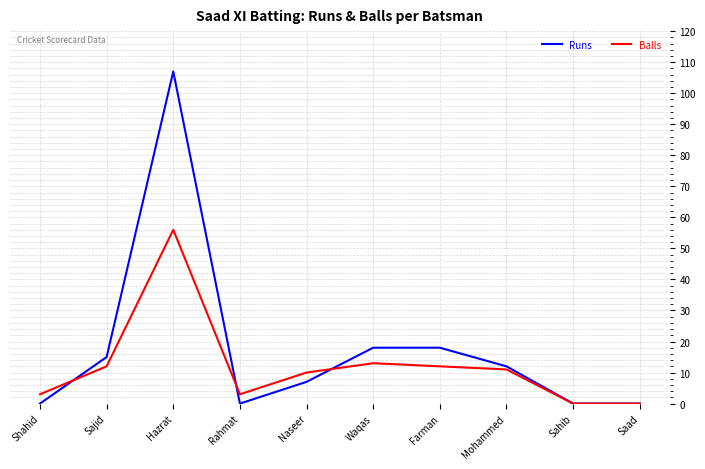

Where do Runs and Balls first cross each other?

Shahid and Sajid